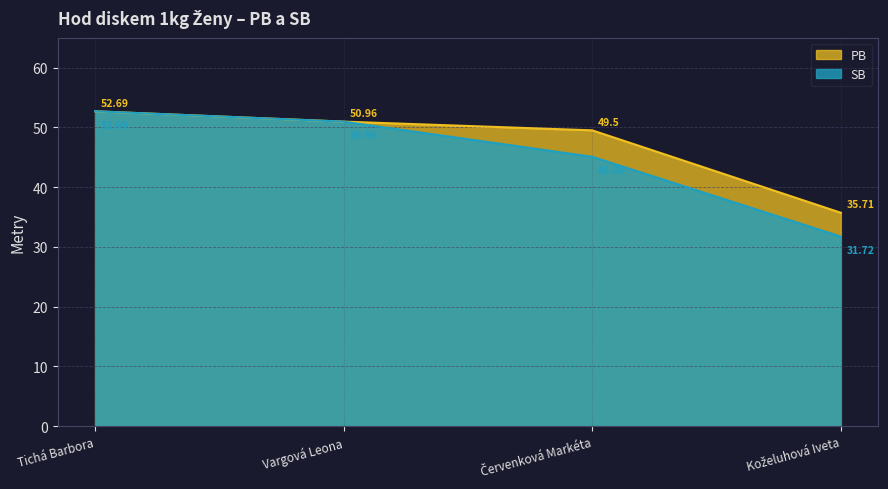

At which label is PB closest to 44?

Červenková Markéta